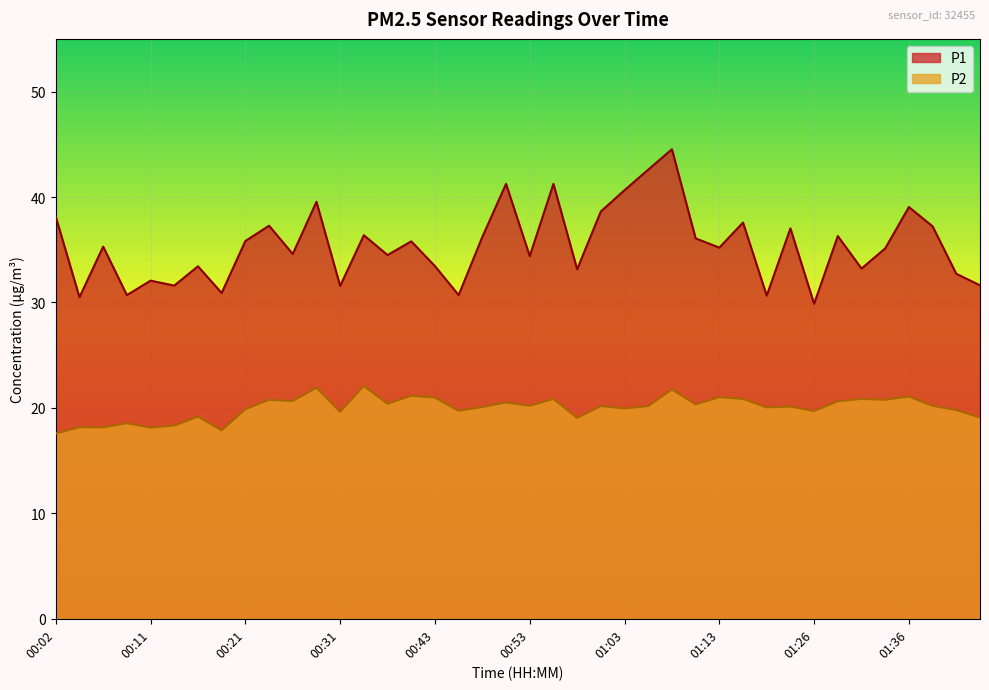

What are all the series names shown in the legend?

P1, P2